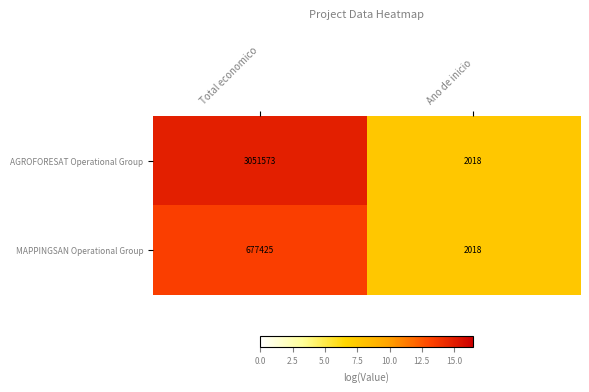

Reading right to left, what are all the values shown in this chart?

AGROFORESAT Operational Group: 2018	3051573
MAPPINGSAN Operational Group: 2018	677425